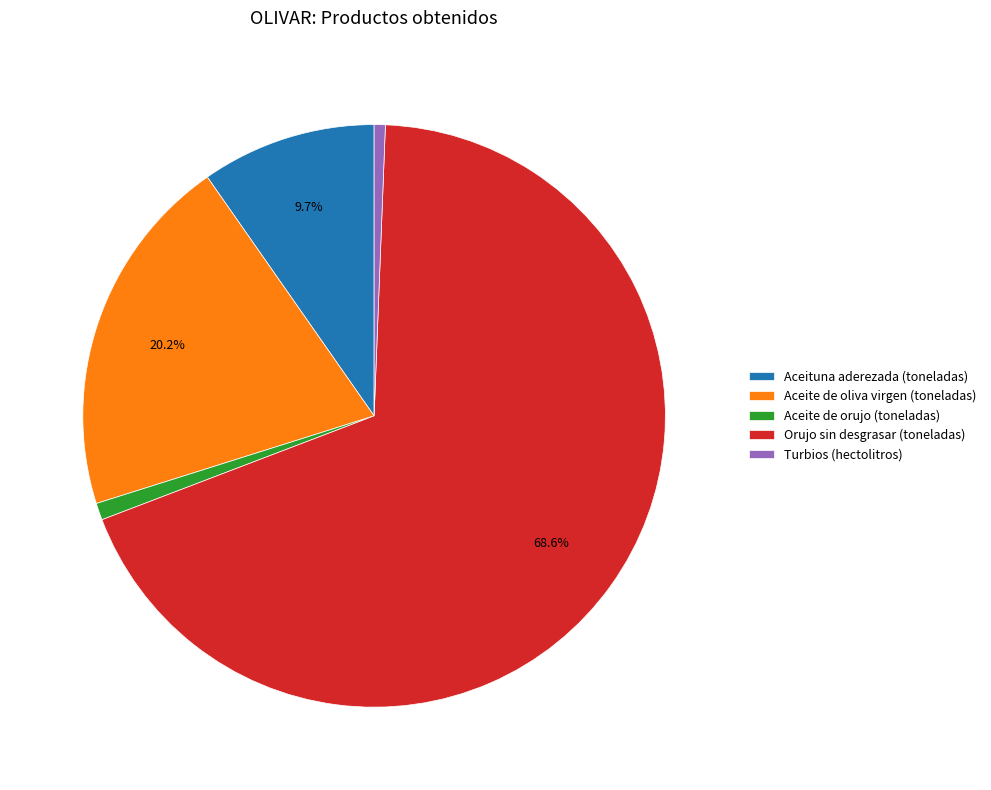

Is there any slice that represents more than half of the pie?

Yes